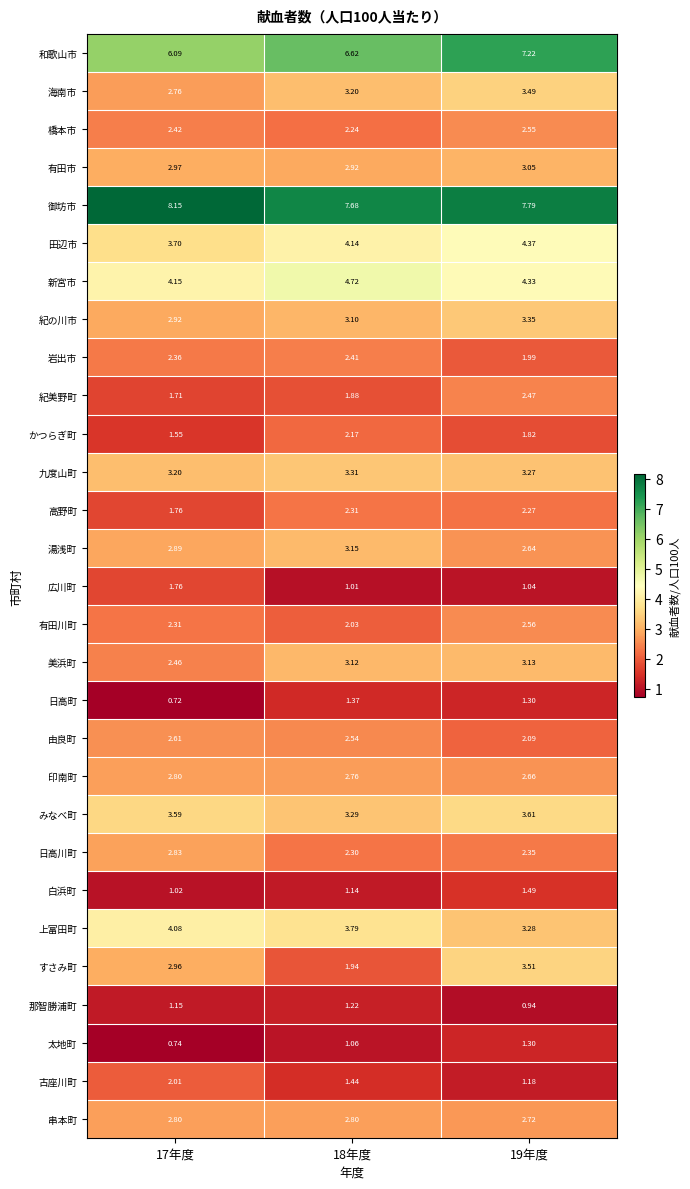

At 18年度, list the series in order from largest to smallest.

御坊市, 和歌山市, 新宮市, 田辺市, 上富田町, 九度山町, みなべ町, 海南市, 湯浅町, 美浜町, 紀の川市, 有田市, 串本町, 印南町, 由良町, 岩出市, 高野町, 日高川町, 橋本市, かつらぎ町, 有田川町, すさみ町, 紀美野町, 古座川町, 日高町, 那智勝浦町, 白浜町, 太地町, 広川町